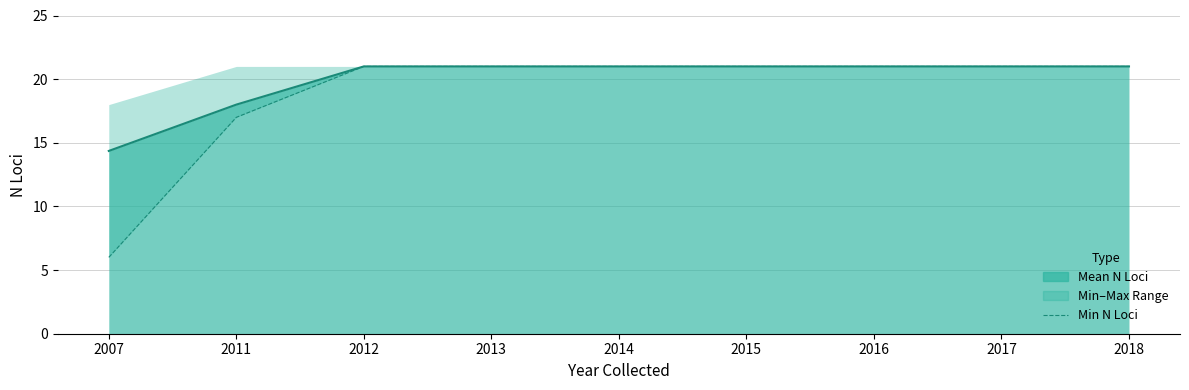

The value at 2016 is 6. True or false?

False